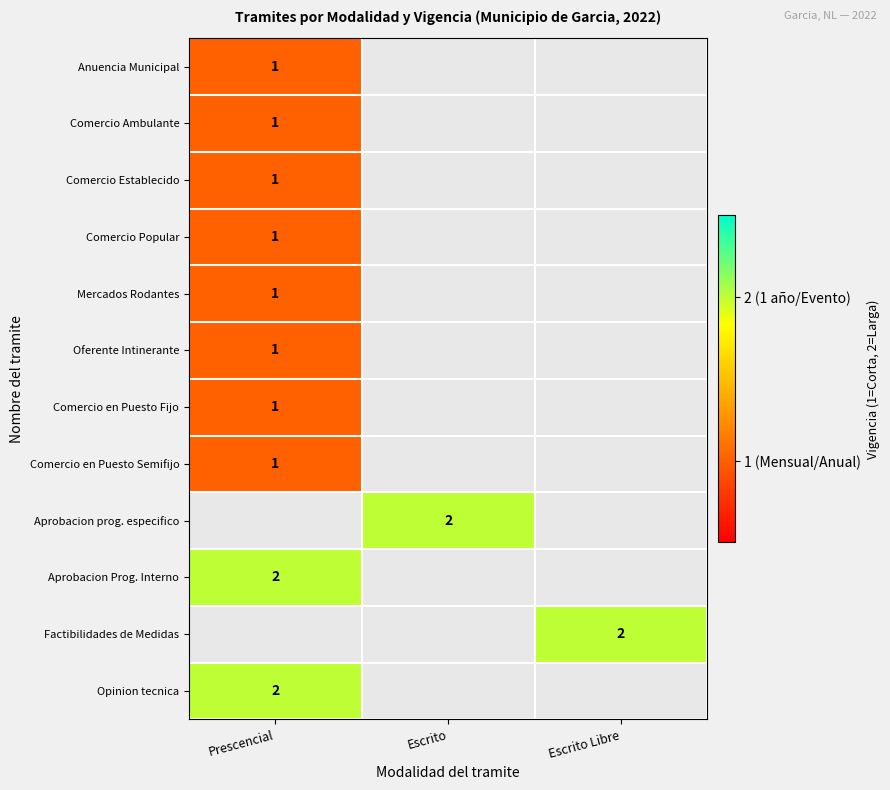

At which category does the chart reach its minimum across all series?

Prescencial